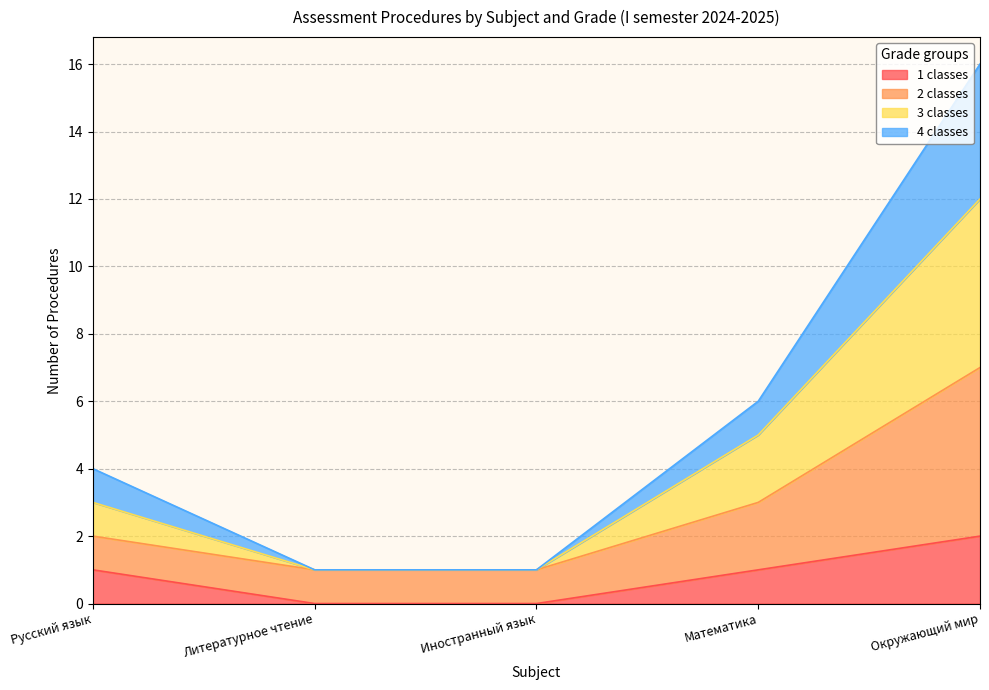

How many lines are shown in the chart?

4